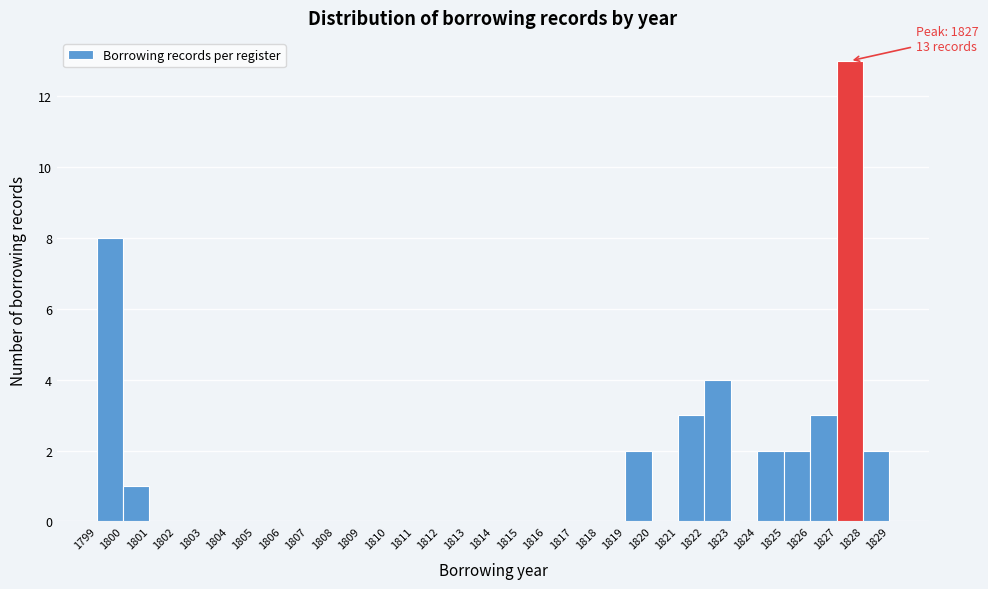

Which range on the x-axis has the tallest bar?

1827 to 1828